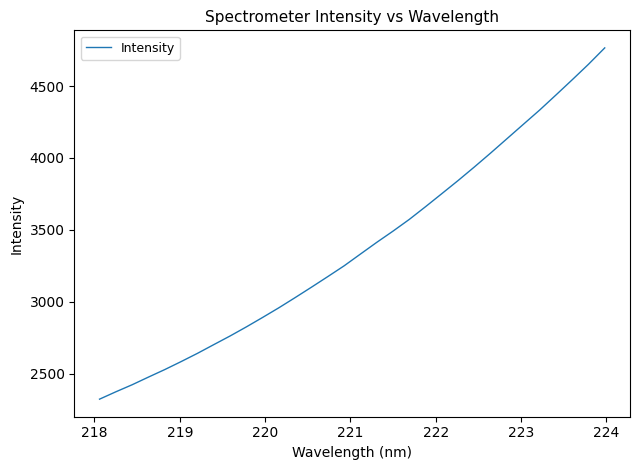

What is the minimum value shown in the chart?

2323.6